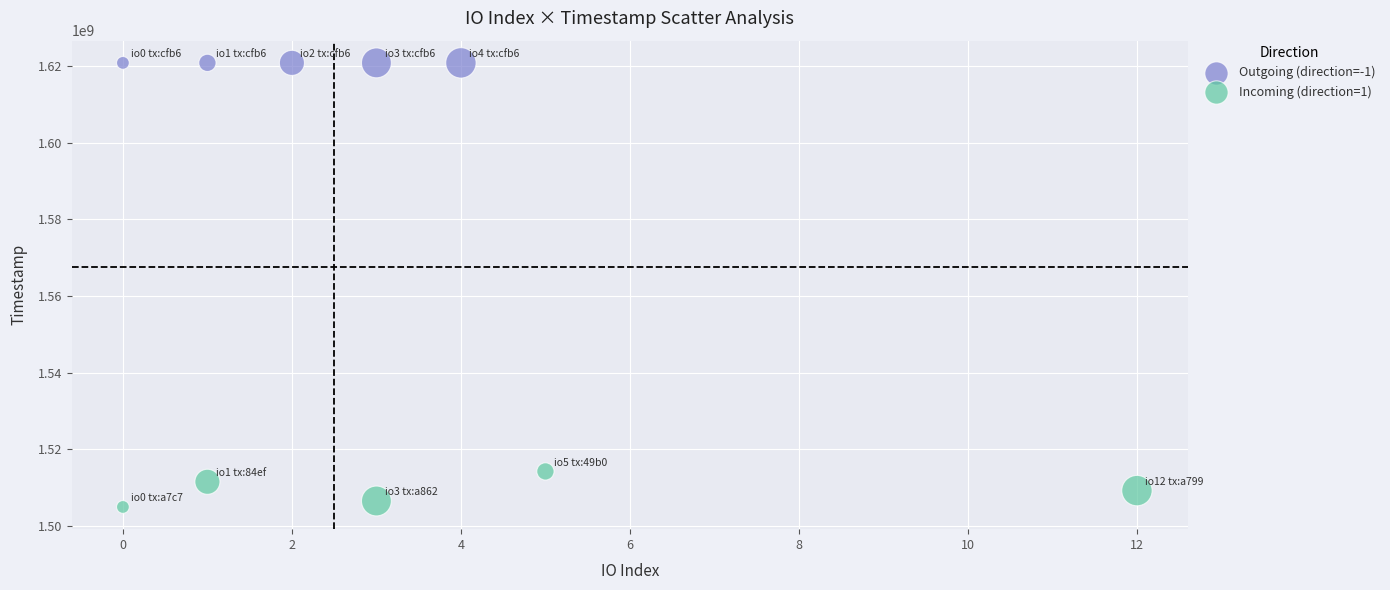

Which series reaches the maximum Y coordinate?

Outgoing (direction=-1)